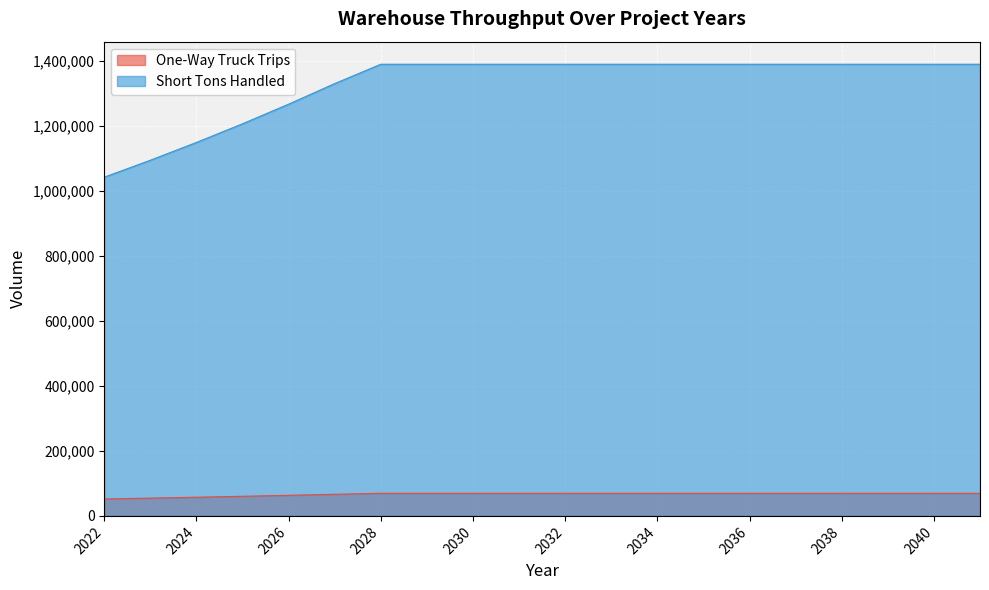

What is the spread (max minus min) of values at 2026?

1202569.8